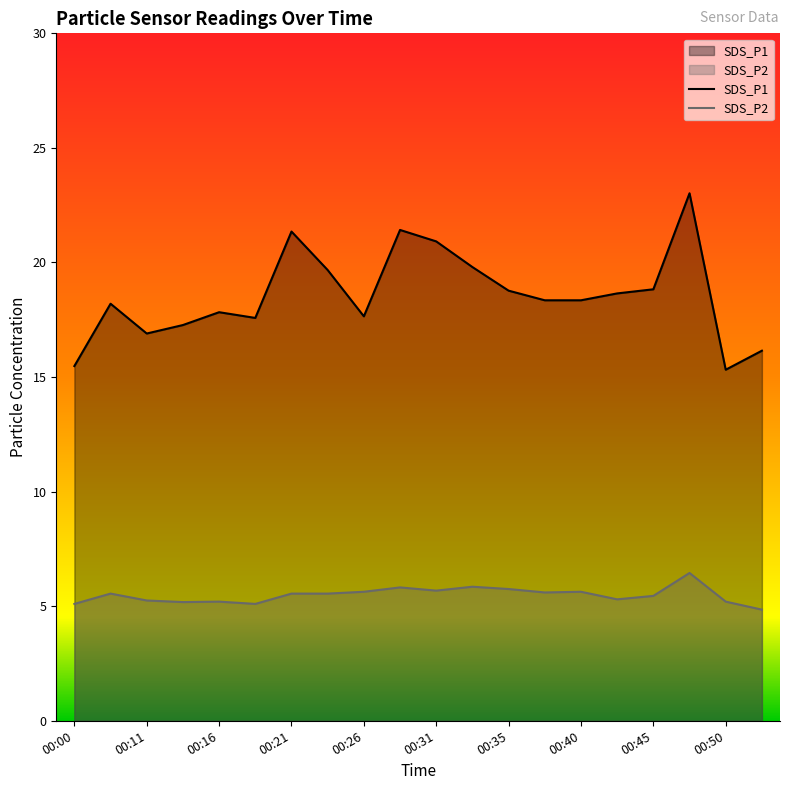

At which category is the sum across all series the highest?

00:48